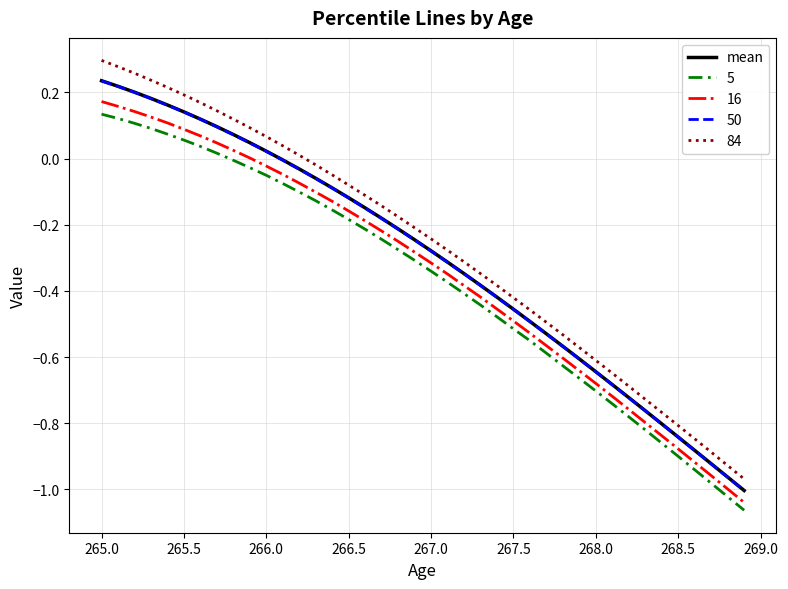

Which series has the largest range (max minus min)?

84